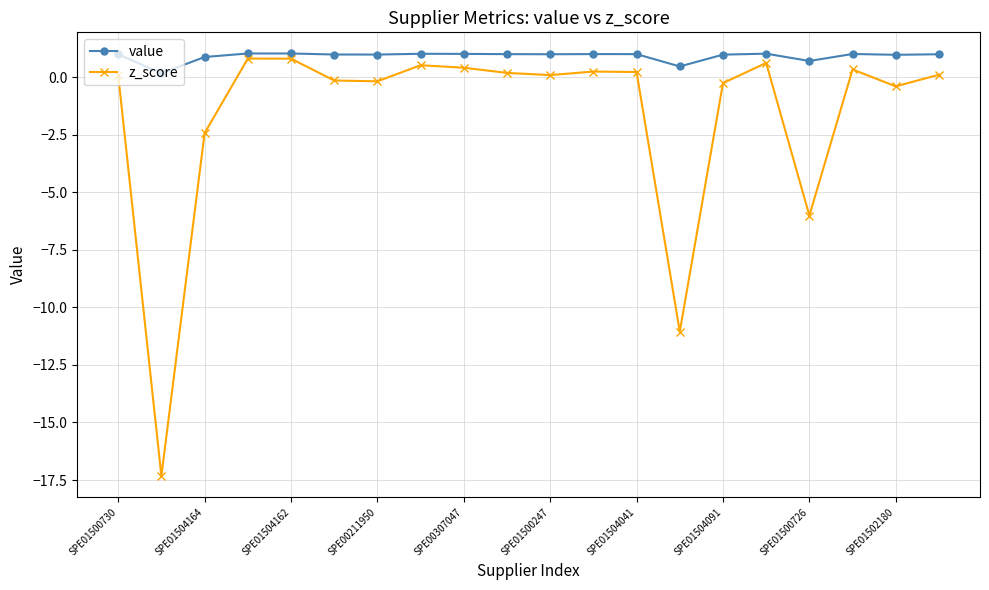

True or false: z_score has more than 2 points higher than both neighbors.

True